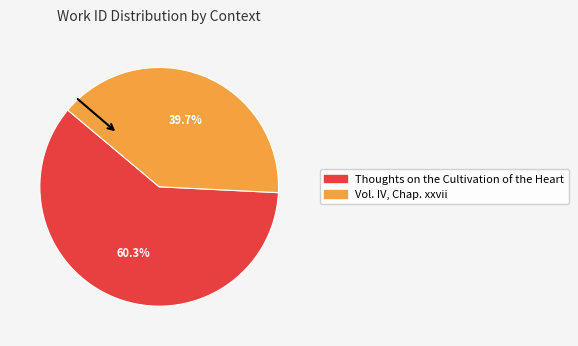

Is there a majority slice in this chart?

Yes